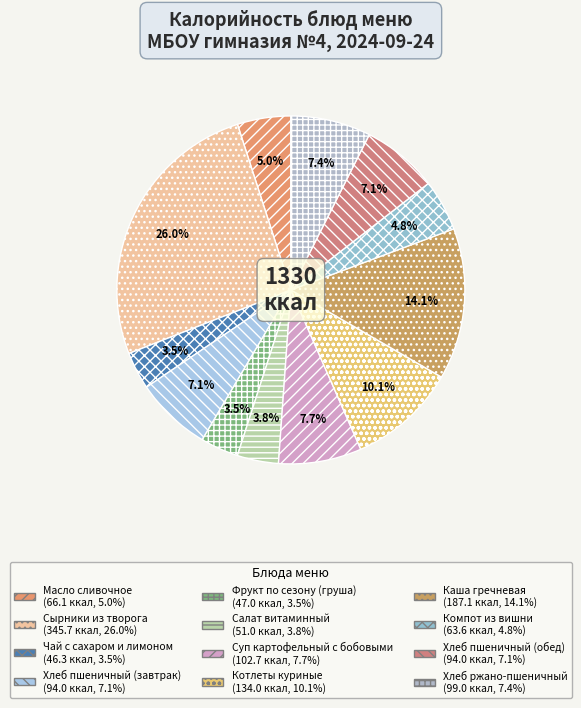

To the nearest percent, what percentage of the pie is Масло сливочное?

5%